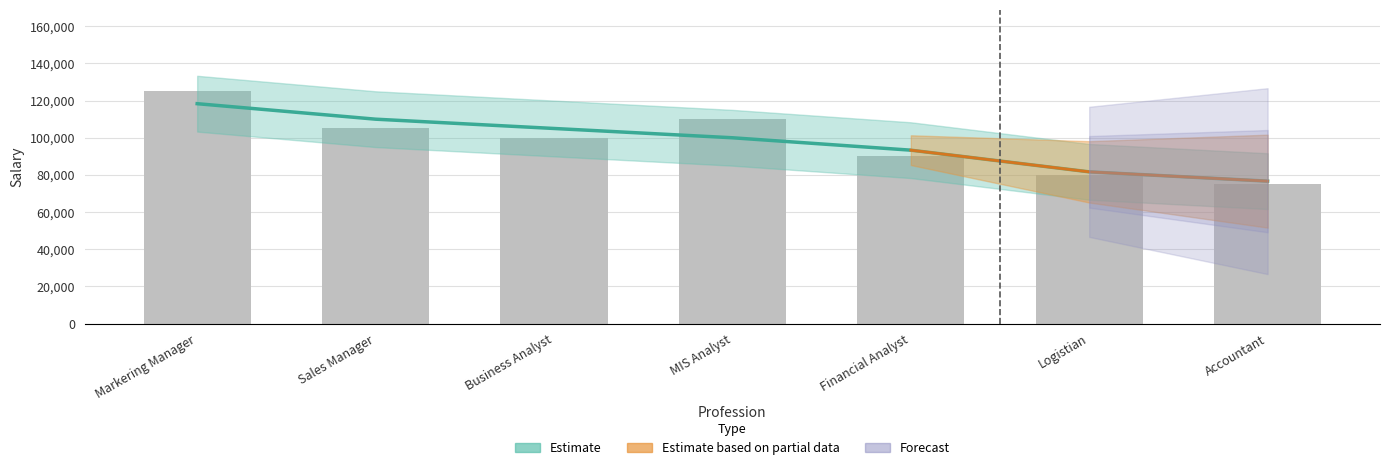

What is the difference between the second highest and minimum values?

35000